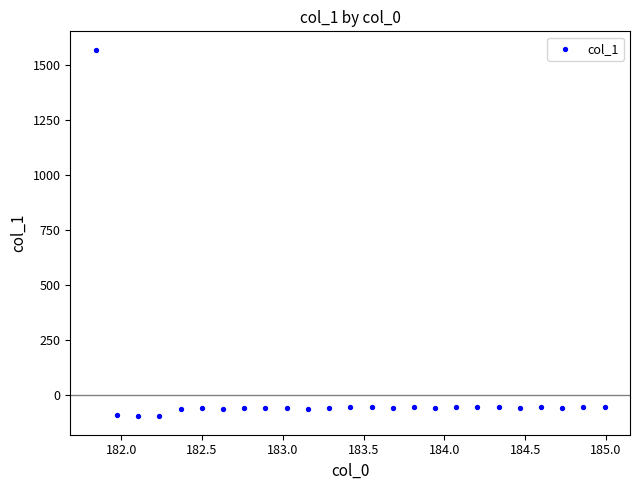

What is the range of X values (max minus min)?

3.1